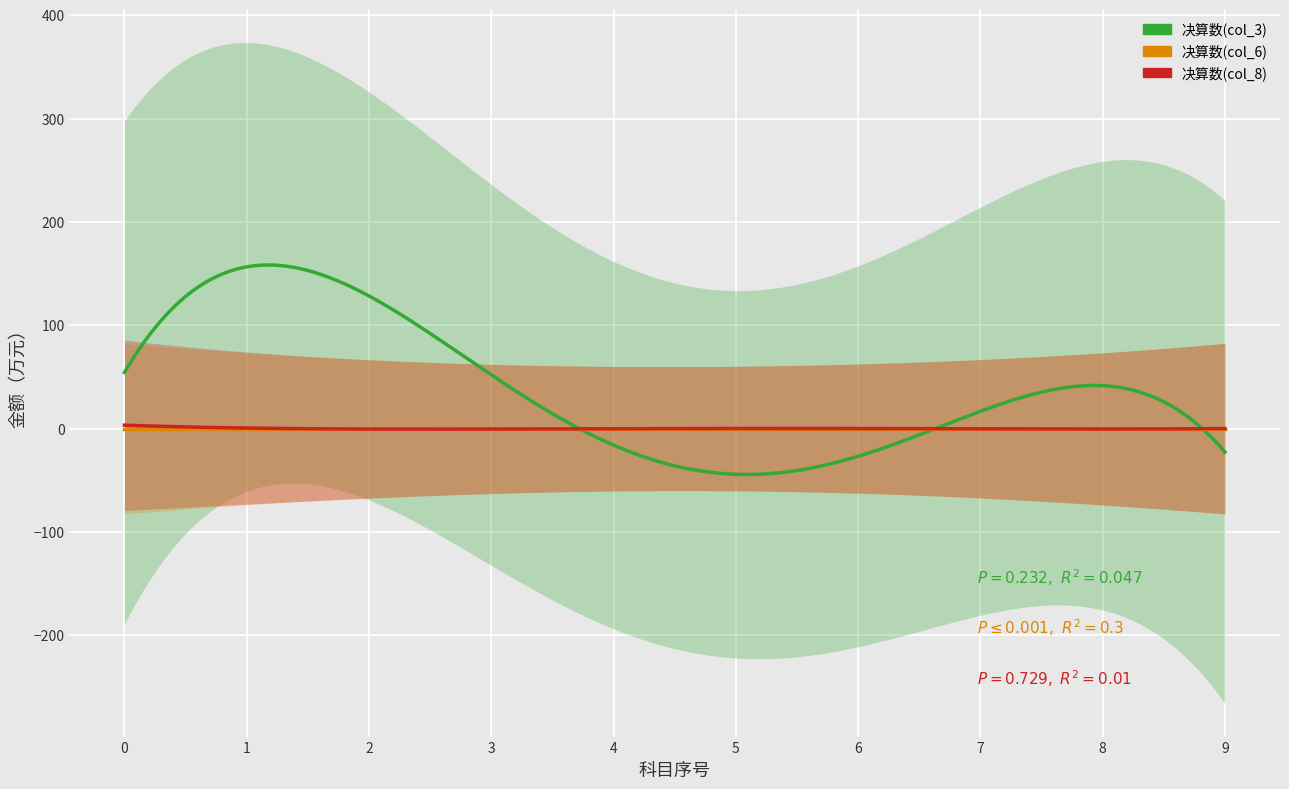

True or false: 决算数(col_6) has more than 1 interior local peaks.

False